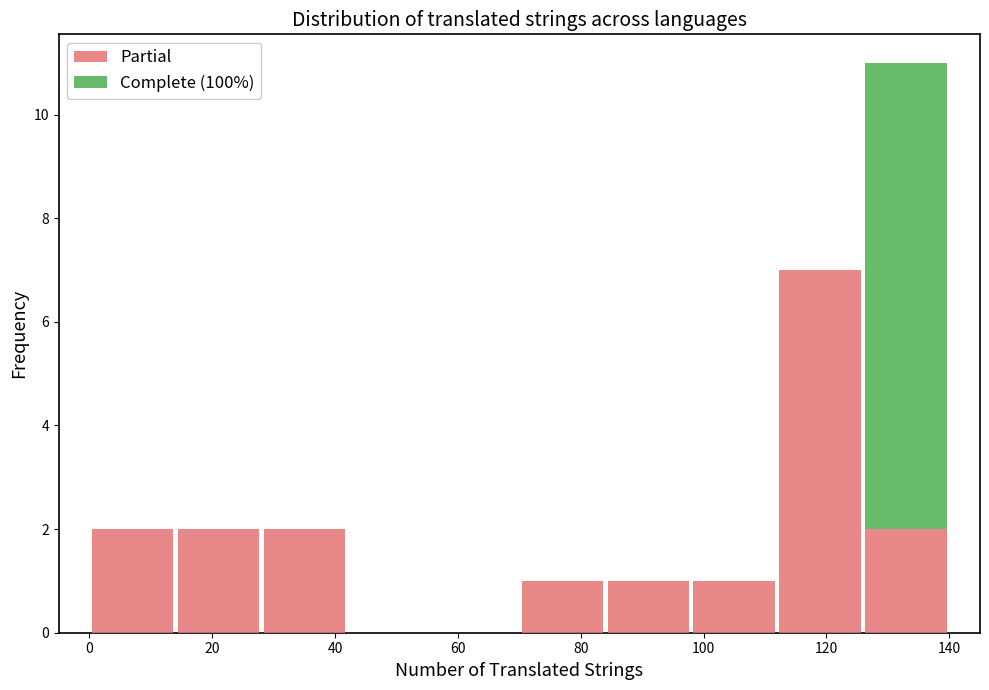

Reading left to right, transcribe this chart: for each stacked bar, give the range it covers on the x-axis and its total height. The values are not printed on the chart, so give them approximately, as read against the axis.

0 to 14: 2
14 to 28: 2
28 to 42: 2
42 to 56: 0
56 to 70: 0
70 to 84: 1
84 to 98: 1
98 to 112: 1
112 to 126: 7
126 to 140: 11